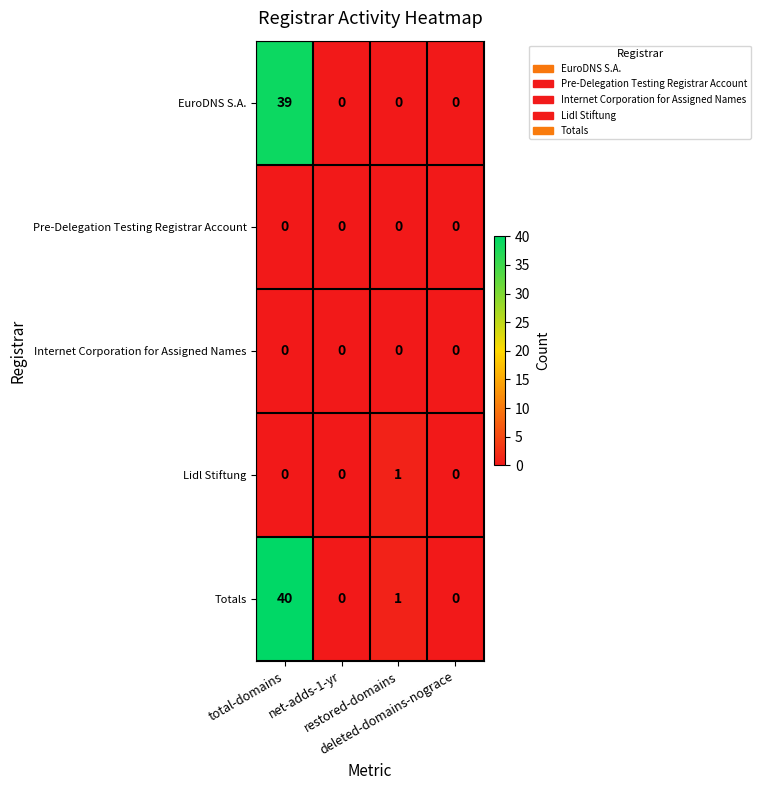

What is the sum of all Totals values?

41